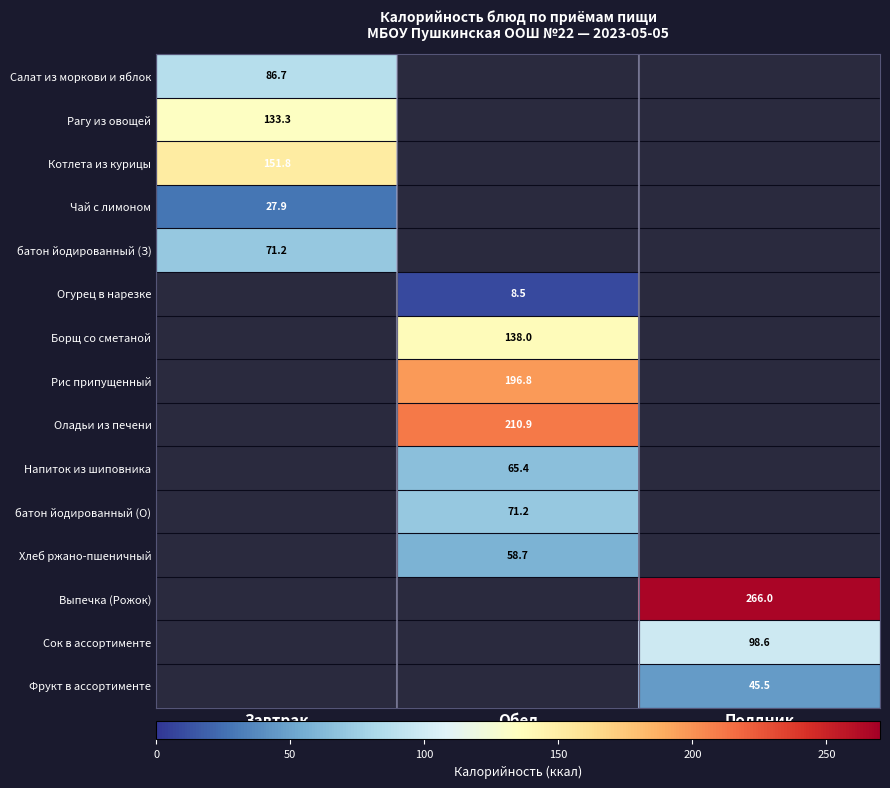

Count the number of data series in this chart.

15